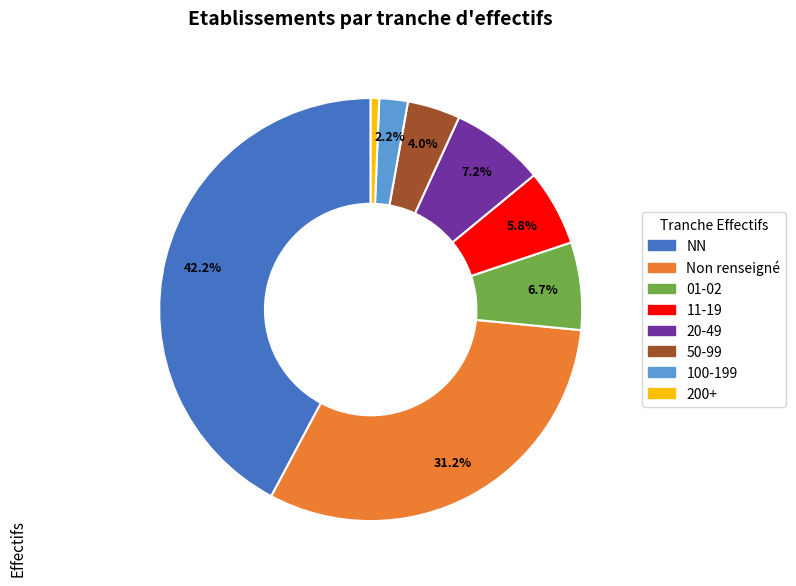

Is there any slice that represents more than half of the pie?

No